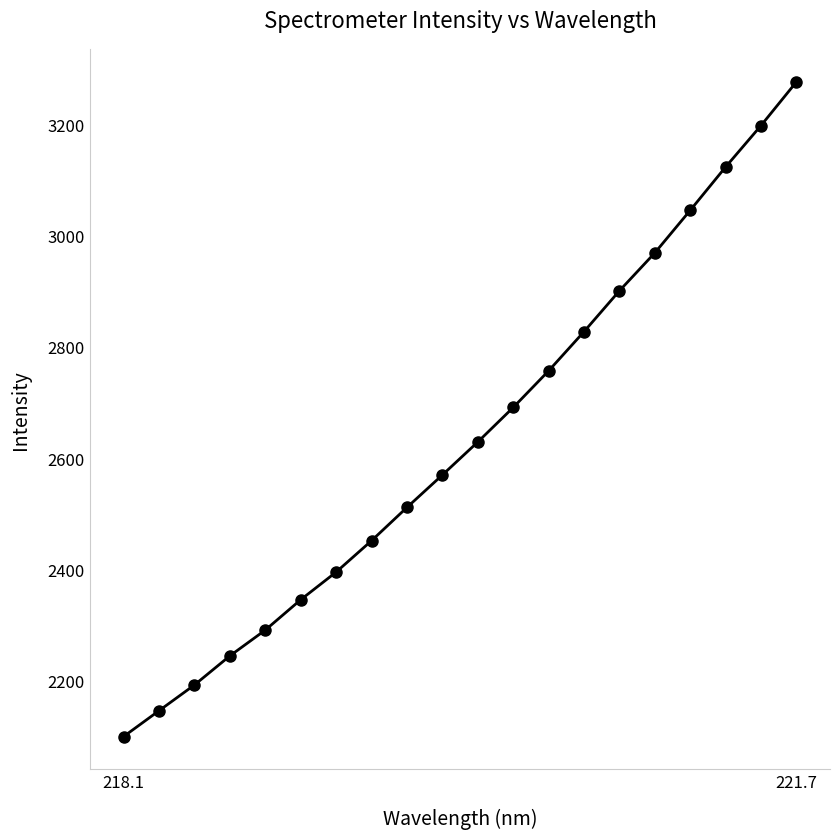

What is the difference between the maximum and second lowest values?

1129.6